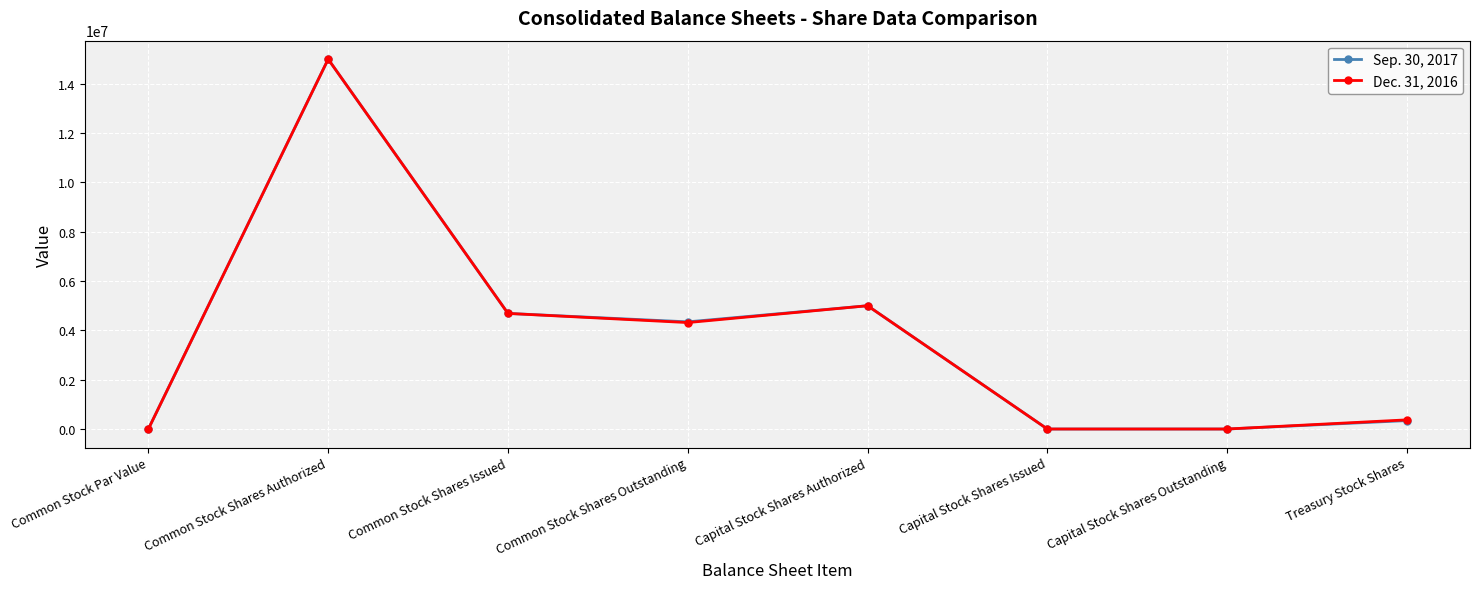

At which category does Dec. 31, 2016 reach its first local valley?

Common Stock Shares Outstanding